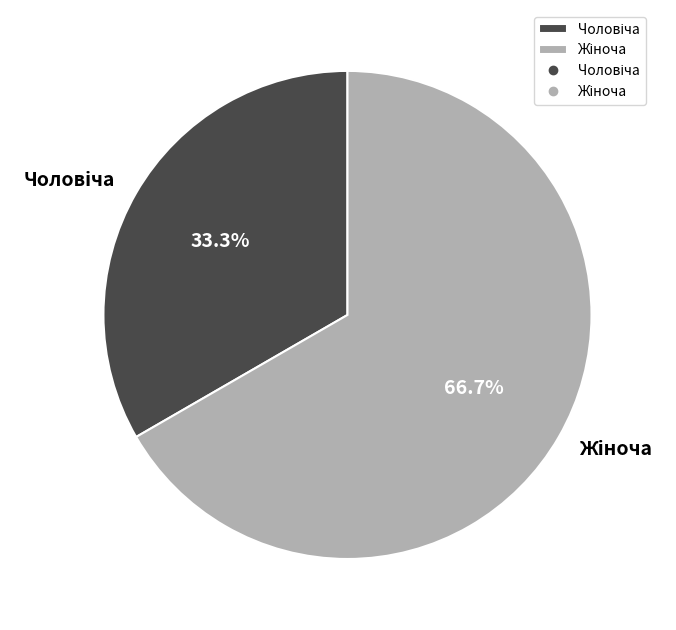

Is there any slice that represents more than half of the pie?

Yes